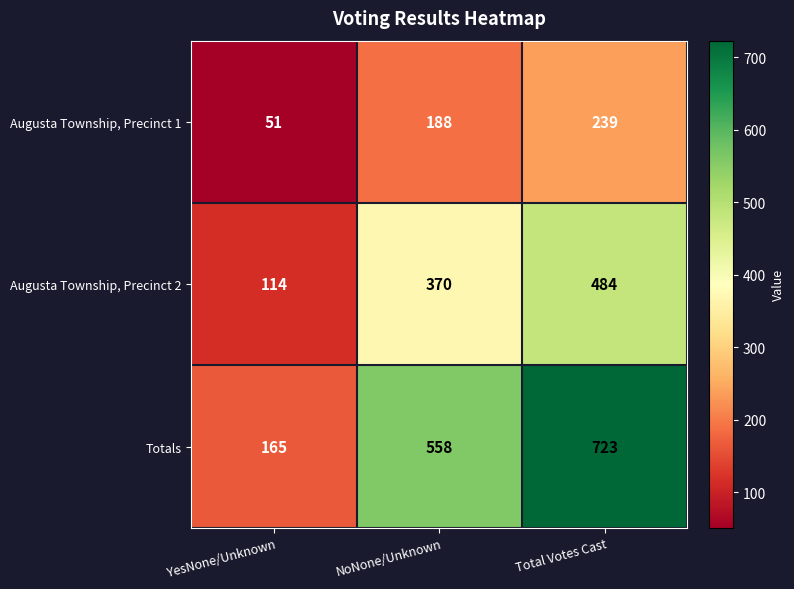

How many distinct data groups are displayed?

3